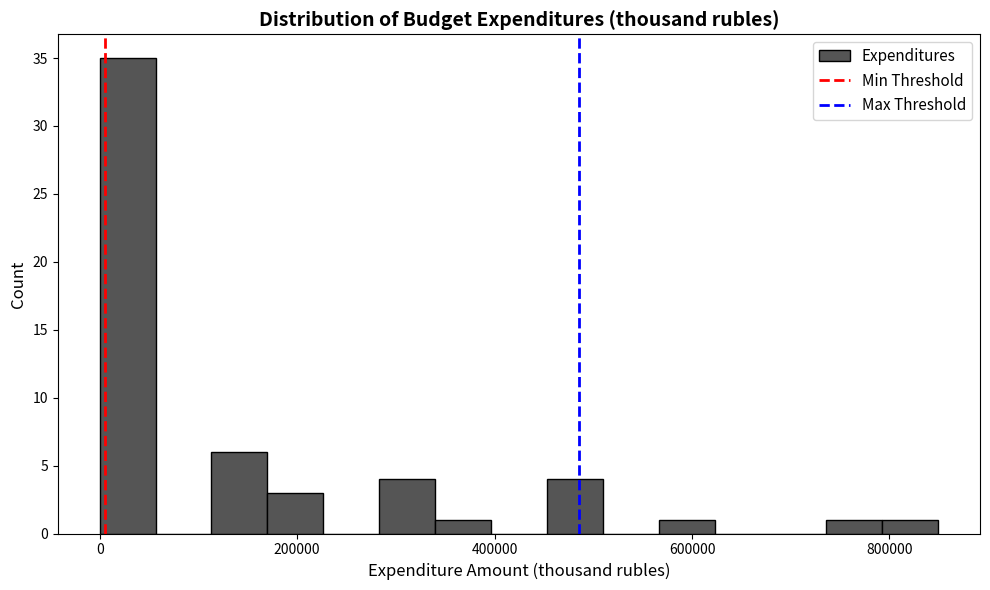

Around what value on the x-axis is the tallest bar? Give the approximate position of its centre, as read against the axis.

20000